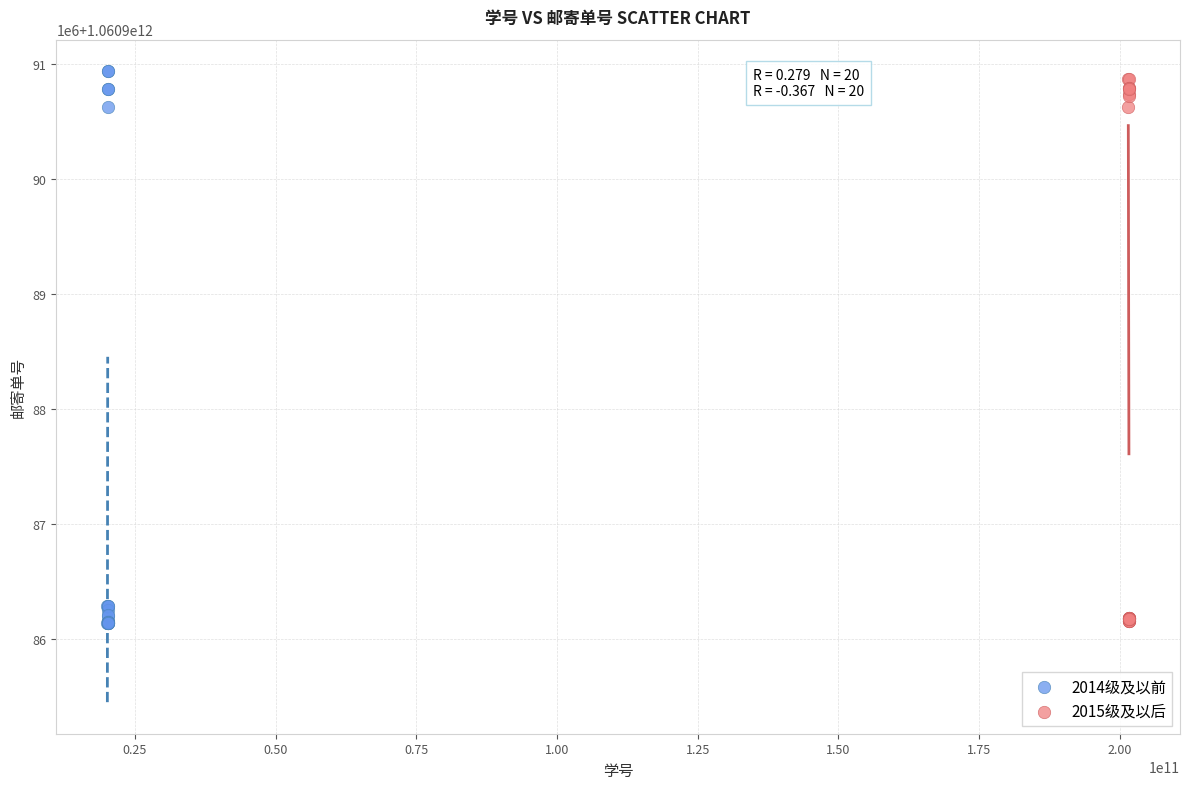

Which series has the largest Y range (max minus min)?

2014级及以前